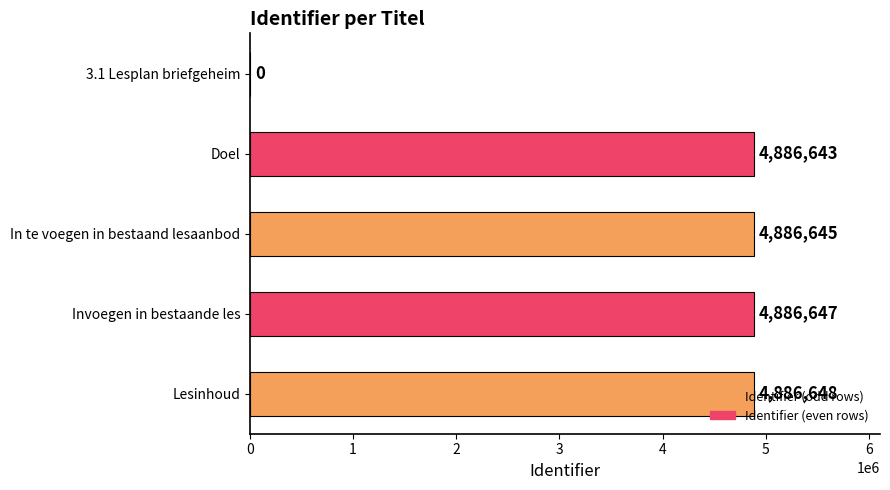

Is it true that the value at Invoegen in bestaande les is 8032549?

False